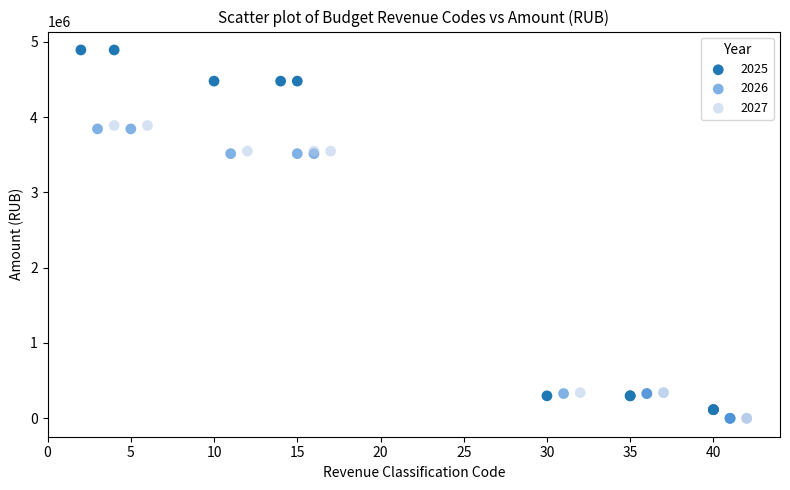

Which series has the largest Y range (max minus min)?

2025